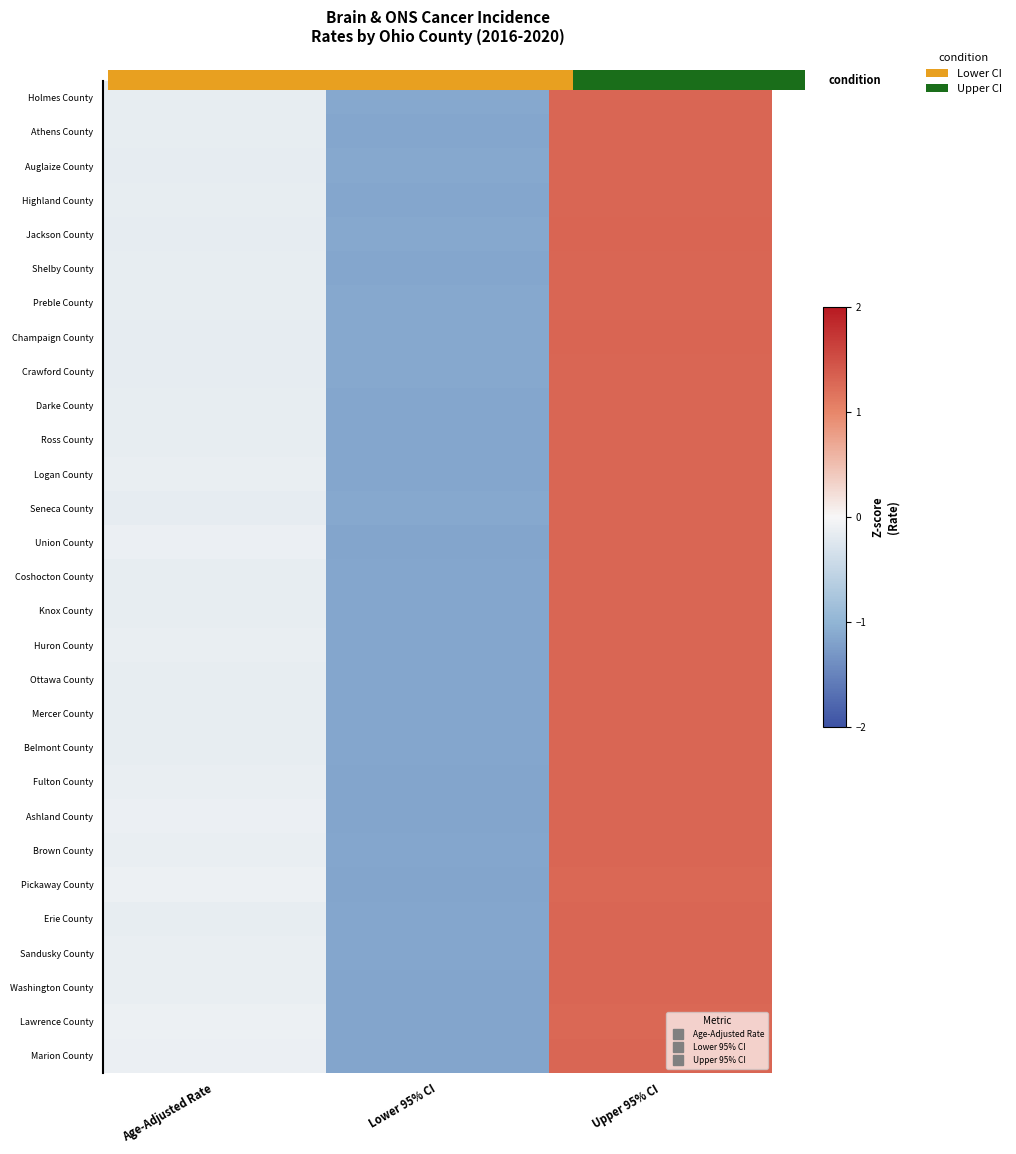

Between Age-Adjusted Rate and Lower 95% CI, which is larger?

Age-Adjusted Rate